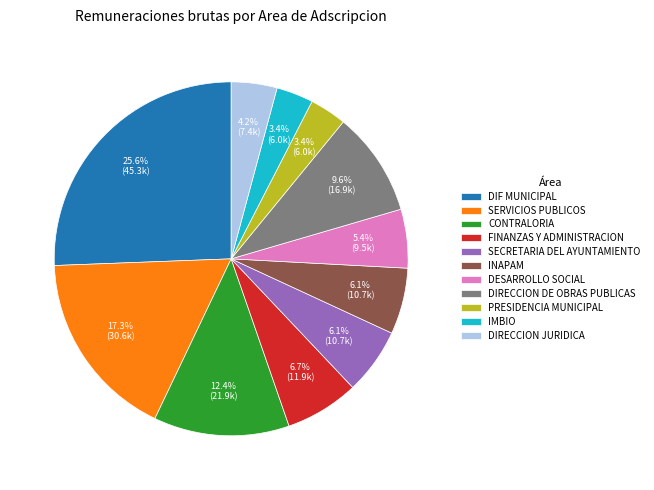

To the nearest percent, what is the difference between the DESARROLLO SOCIAL and DIF MUNICIPAL slice percentages?

20%